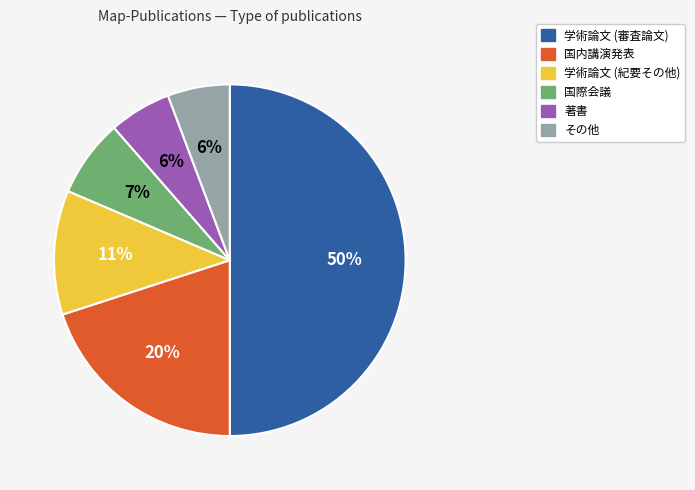

To the nearest percent, what is the difference between the largest and smallest slice percentages?

44%